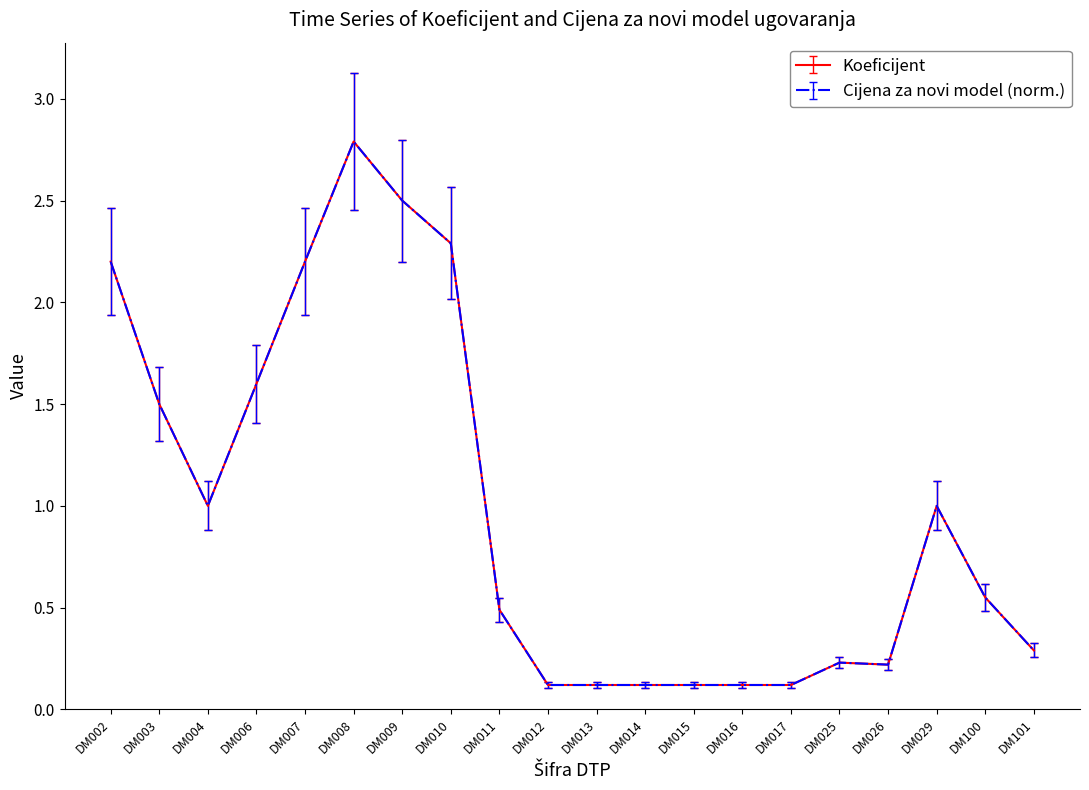

In Koeficijent, how many points are higher than both neighbors (excluding endpoints)?

3